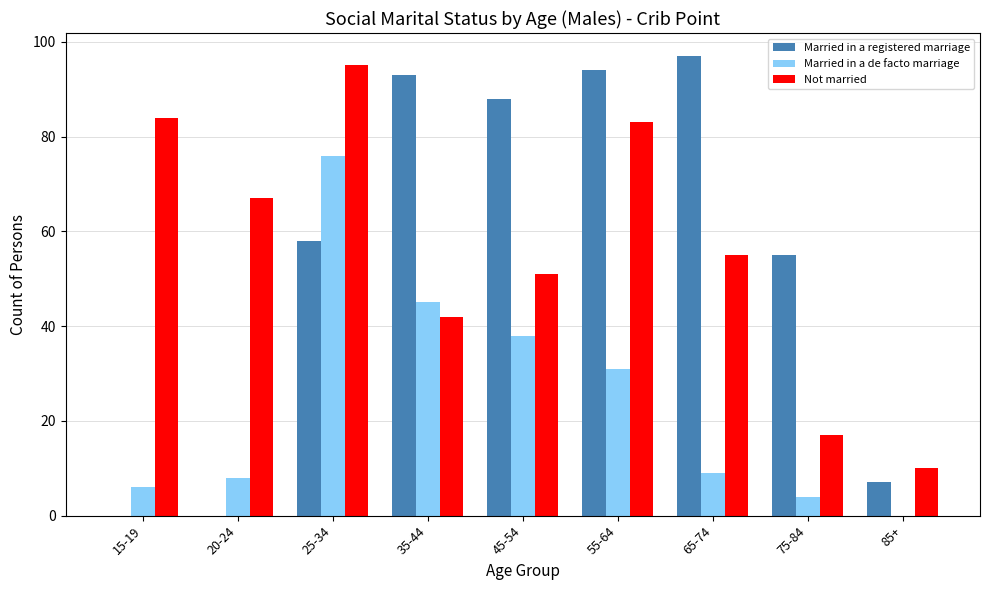

What is the maximum value shown in the chart?

97